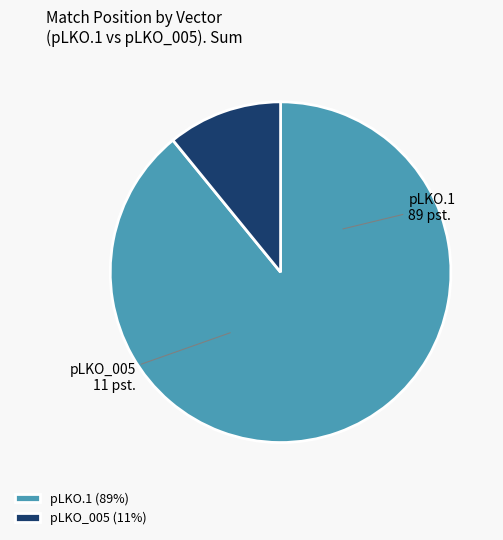

What is the smallest slice in the pie chart?

pLKO_005 (11%)